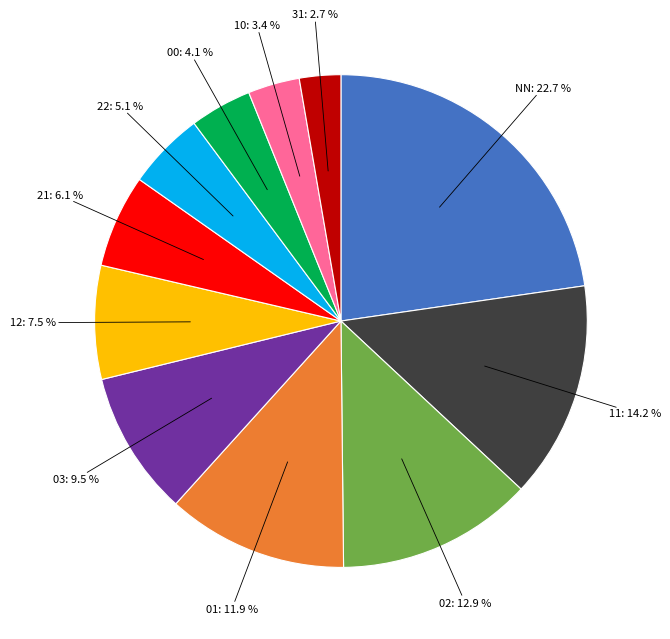

Does any single category account for the majority?

No